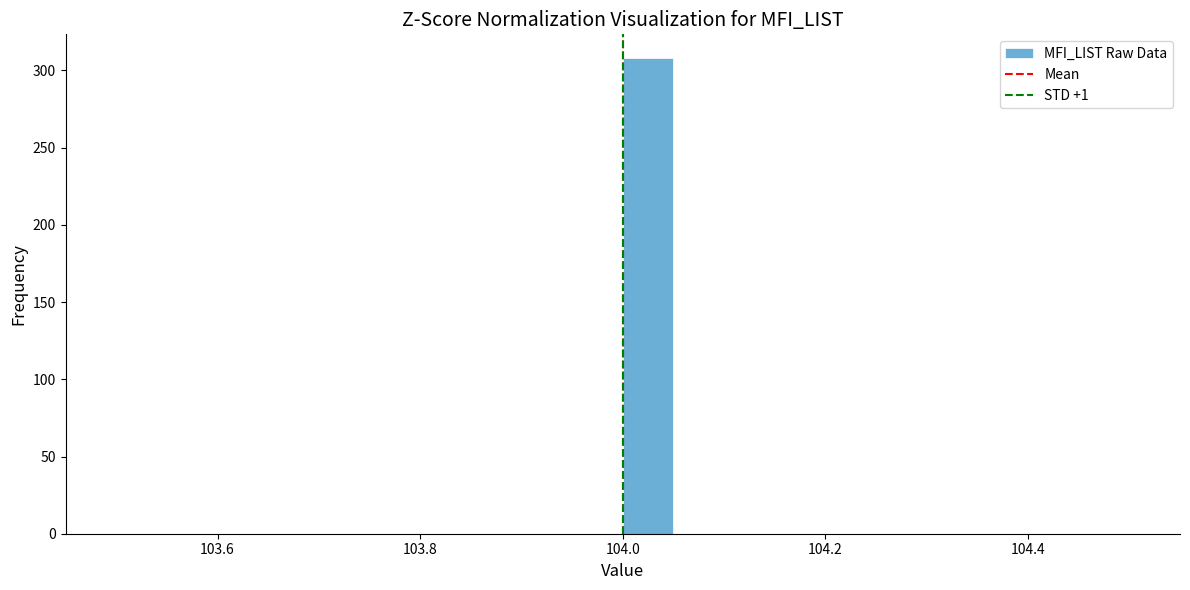

Read against the x-axis, roughly where is the centre of the tallest bar?

104.02